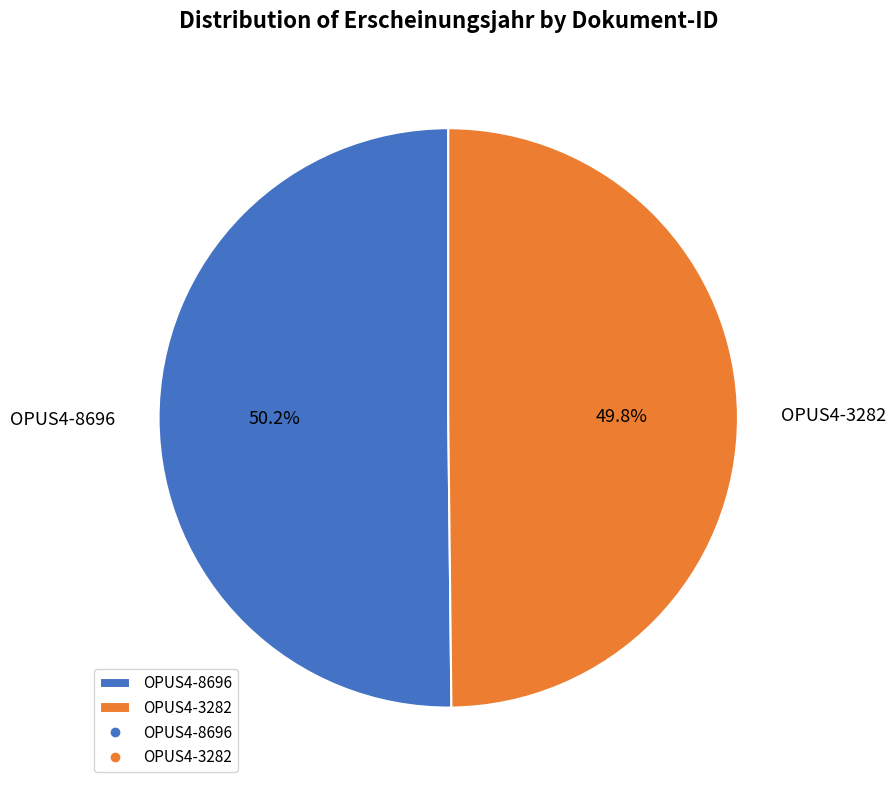

Combined, do OPUS4-3282 and OPUS4-8696 account for over 50%?

Yes